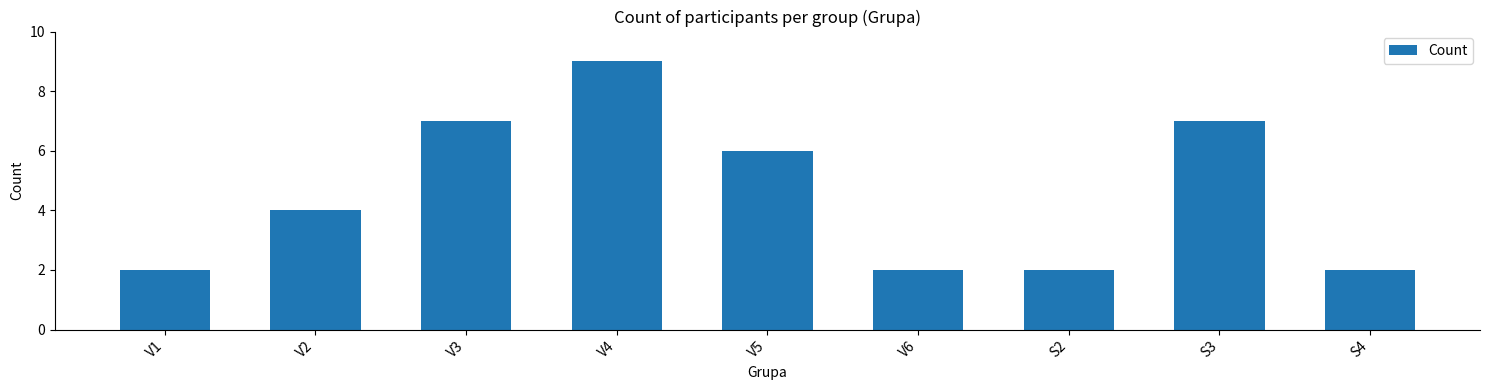

Reading left to right, list all the values displayed in this chart.

V1=2	V2=4	V3=7	V4=9	V5=6	V6=2	S2=2	S3=7	S4=2